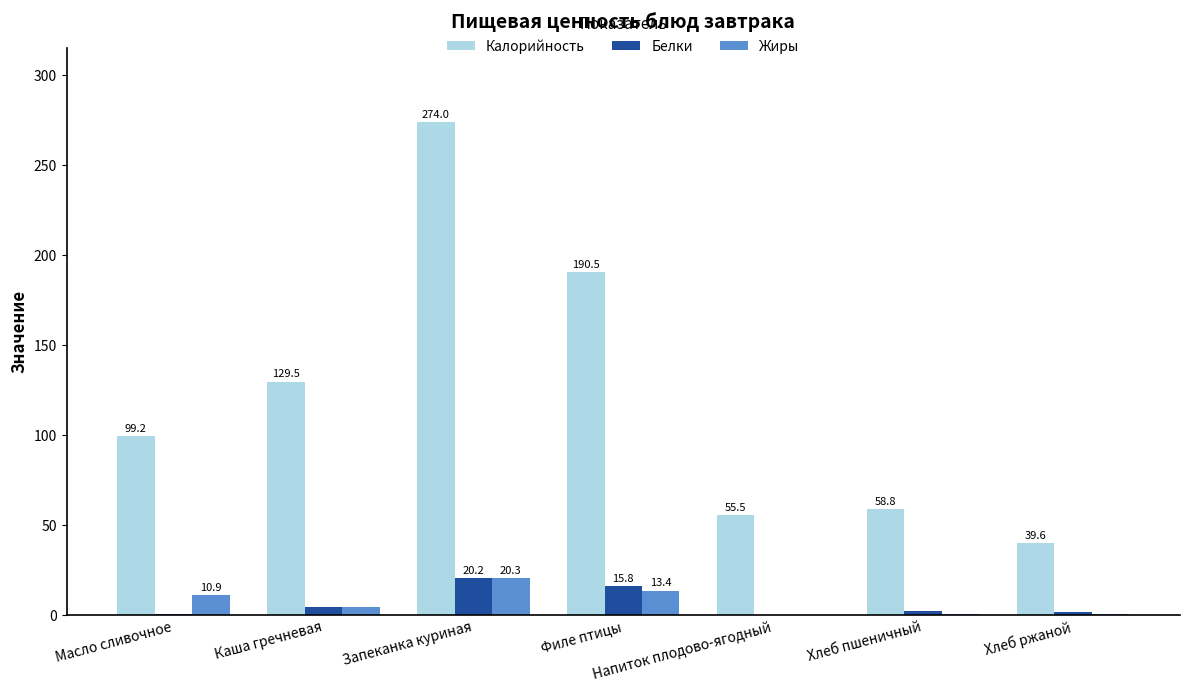

Is it true that Жиры equals 13.4 at Филе птицы?

True